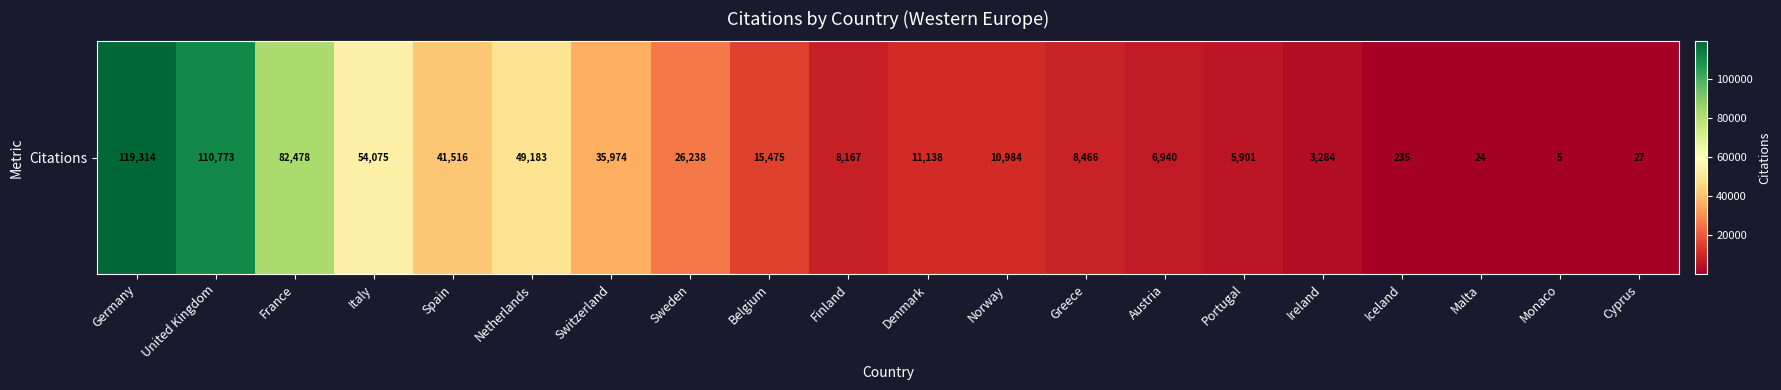

What is the smallest value displayed?

5